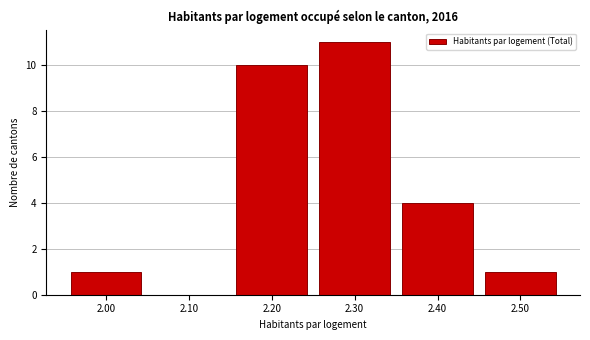

How tall is the bar that spans 2.15 to 2.25 on the x-axis? The values are not printed on the chart, so give them approximately, as read against the axis.

10